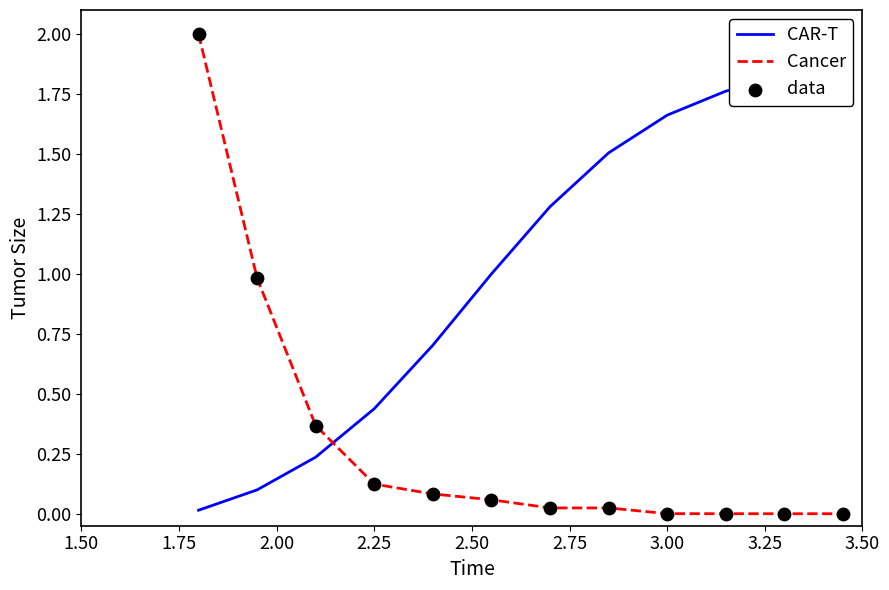

At how many categories does at least one series exceed 1?

7